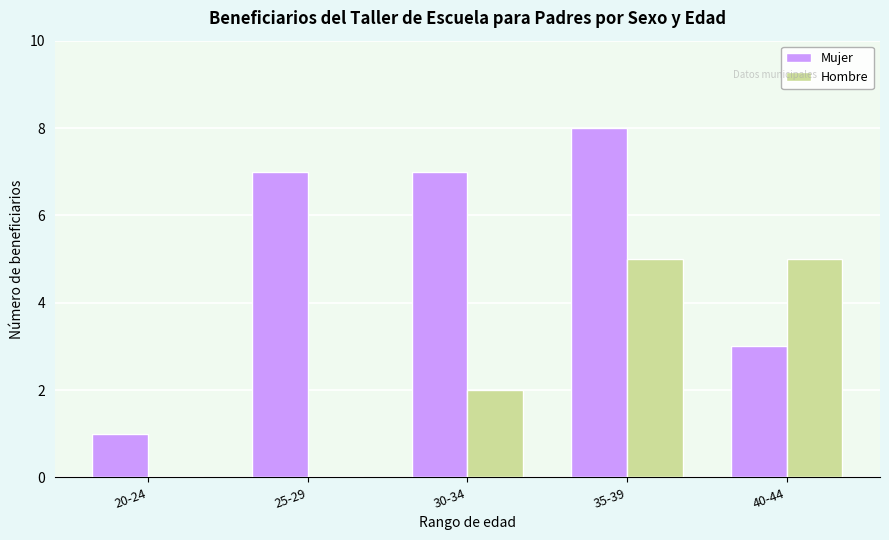

Is it true that Hombre equals -2 at 25-29?

False